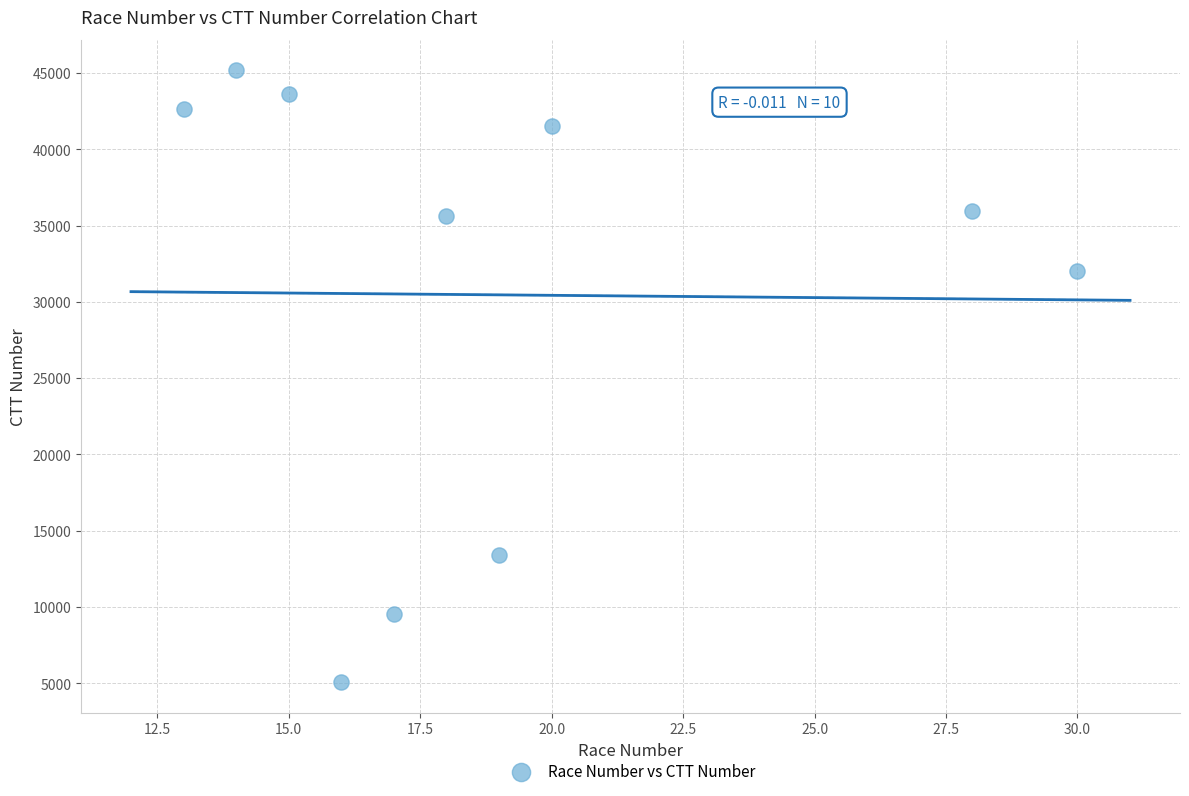

What Y value in the scatter plot is closest to 25114?

32026